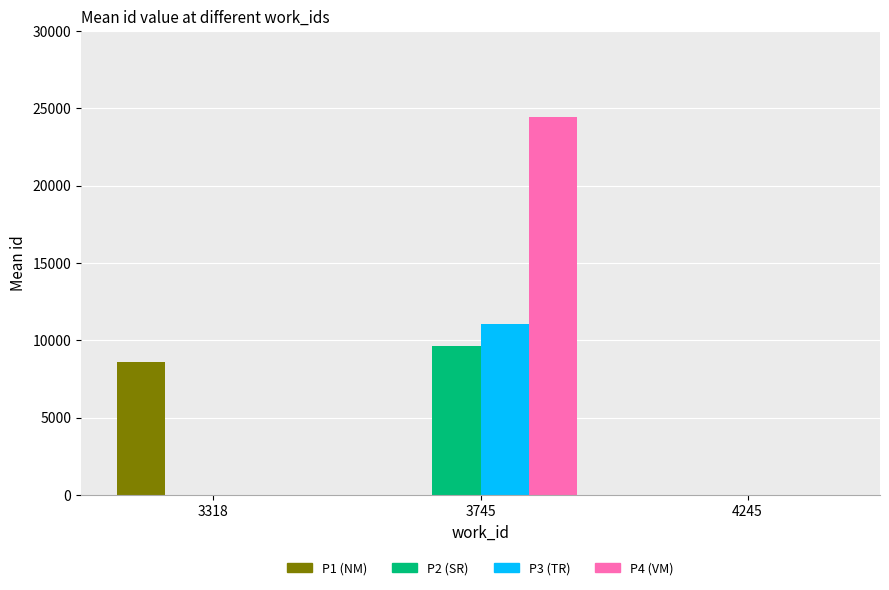

Does the chart contain stacked bars?

No